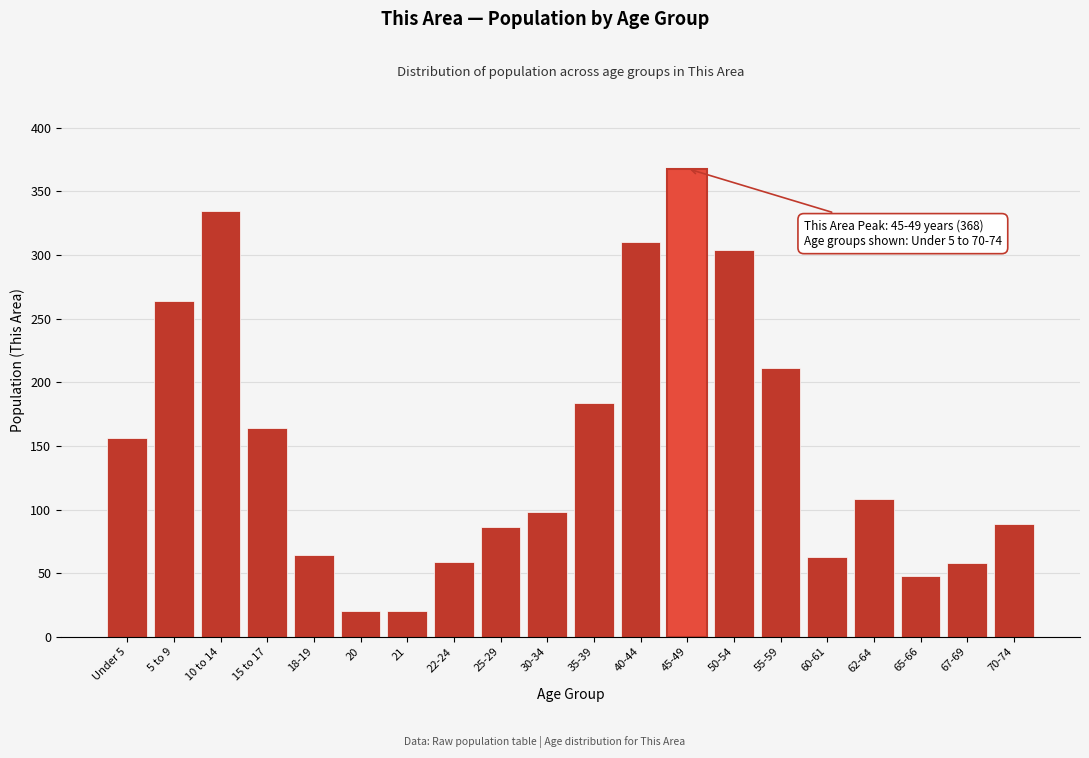

What is the average value?

150